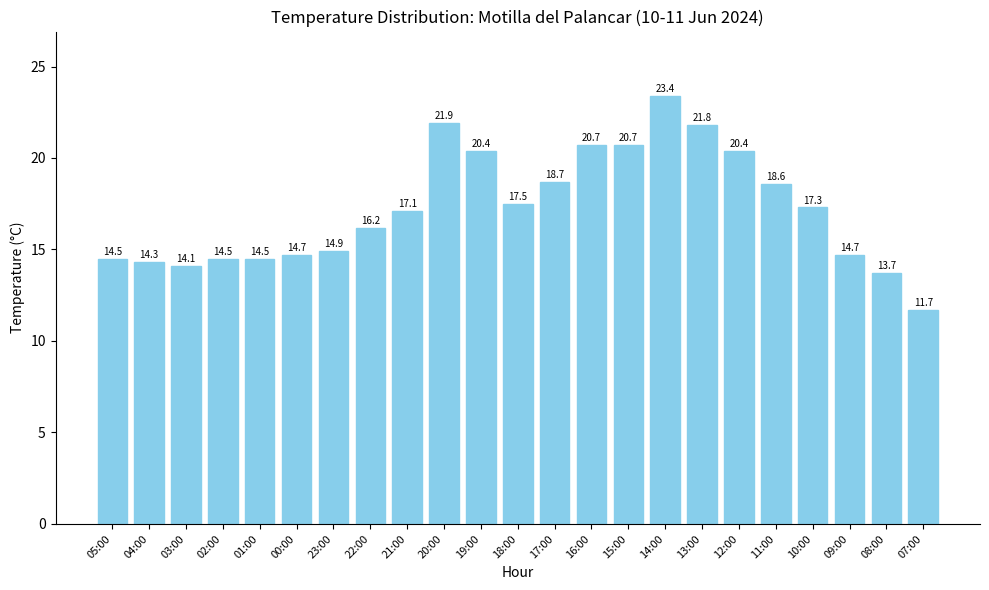

What is the label of the 20th bar from the left?

10:00